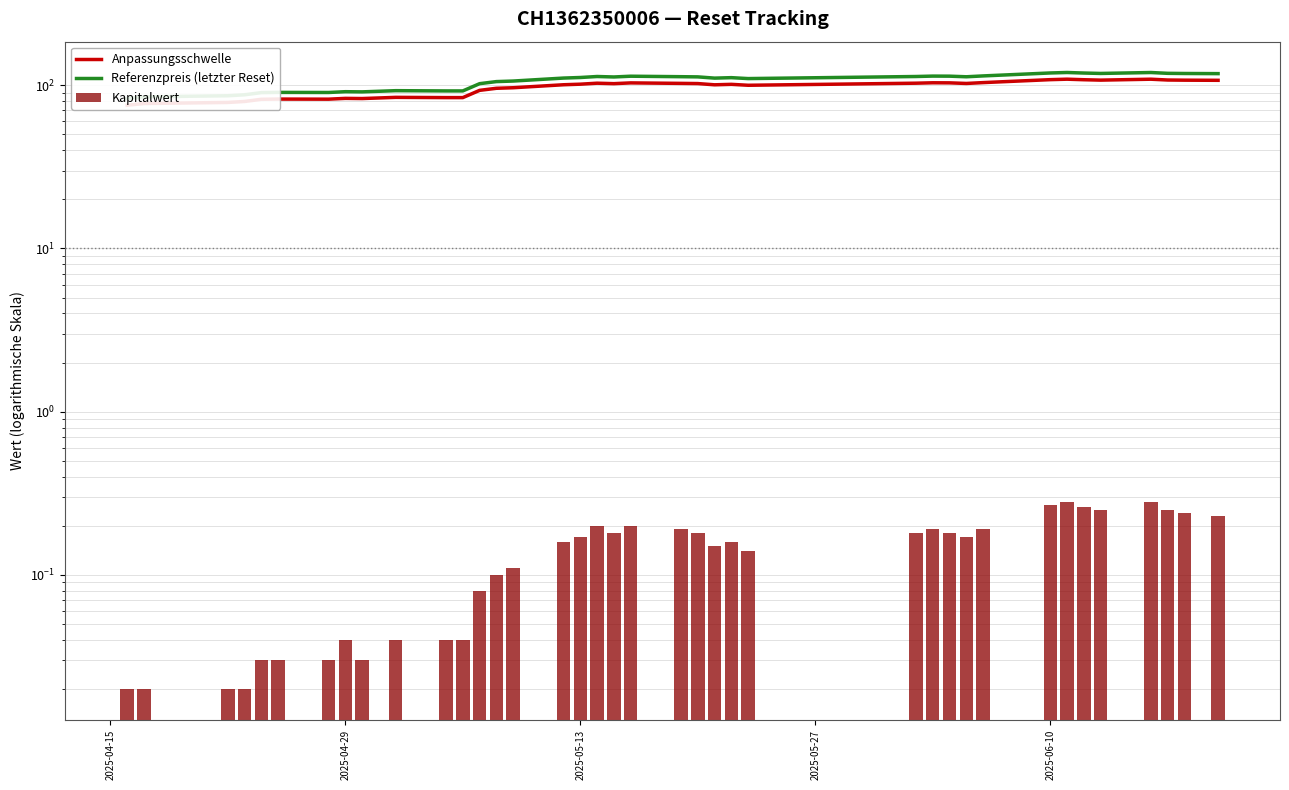

How many distinct data groups are displayed?

3